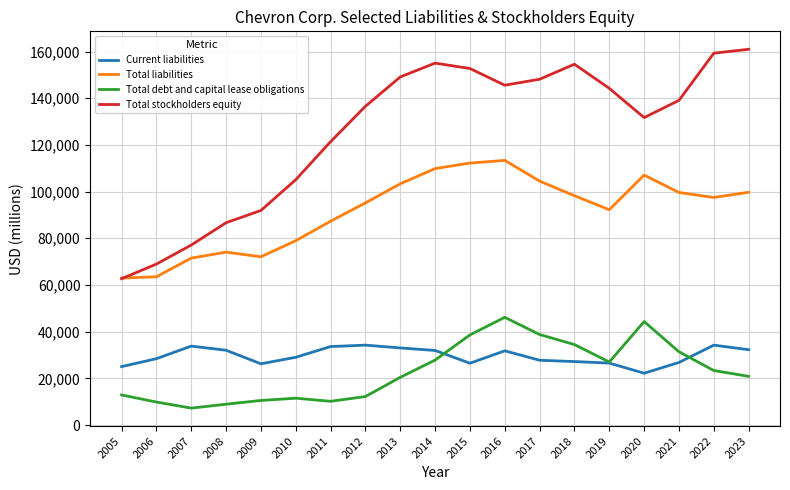

In Total debt and capital lease obligations, how many points are higher than both neighbors (excluding endpoints)?

3